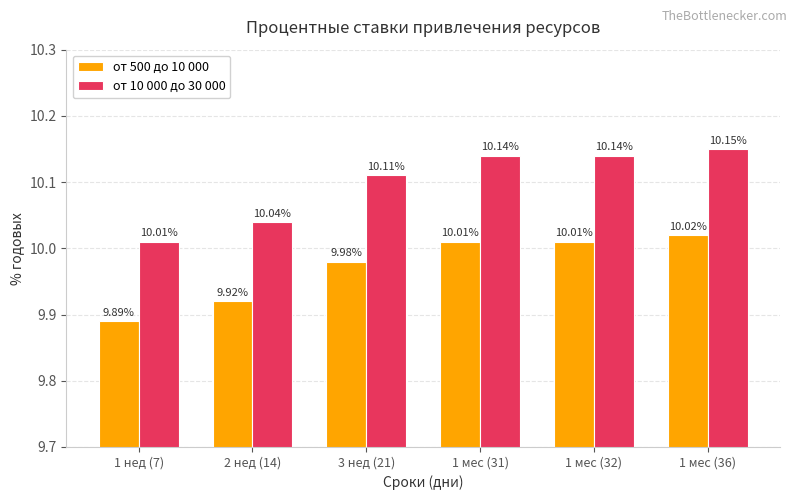

What is the average value of the от 500 до 10 000 series?

10.0